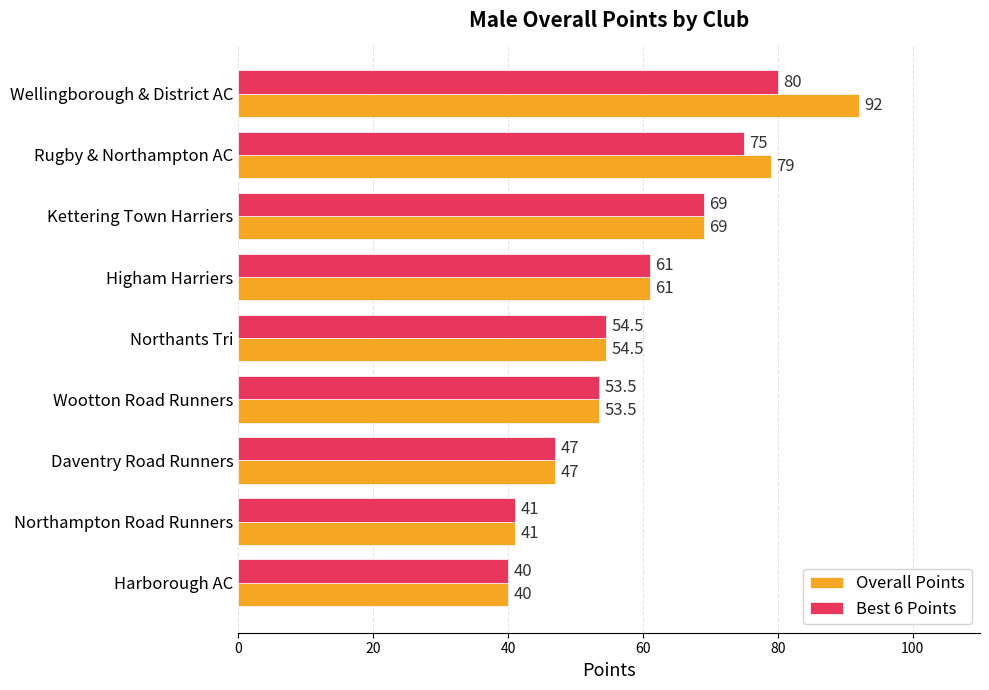

List the labels in order of Best 6 Points value, largest first.

Wellingborough & District AC, Rugby & Northampton AC, Kettering Town Harriers, Higham Harriers, Northants Tri, Wootton Road Runners, Daventry Road Runners, Northampton Road Runners, Harborough AC